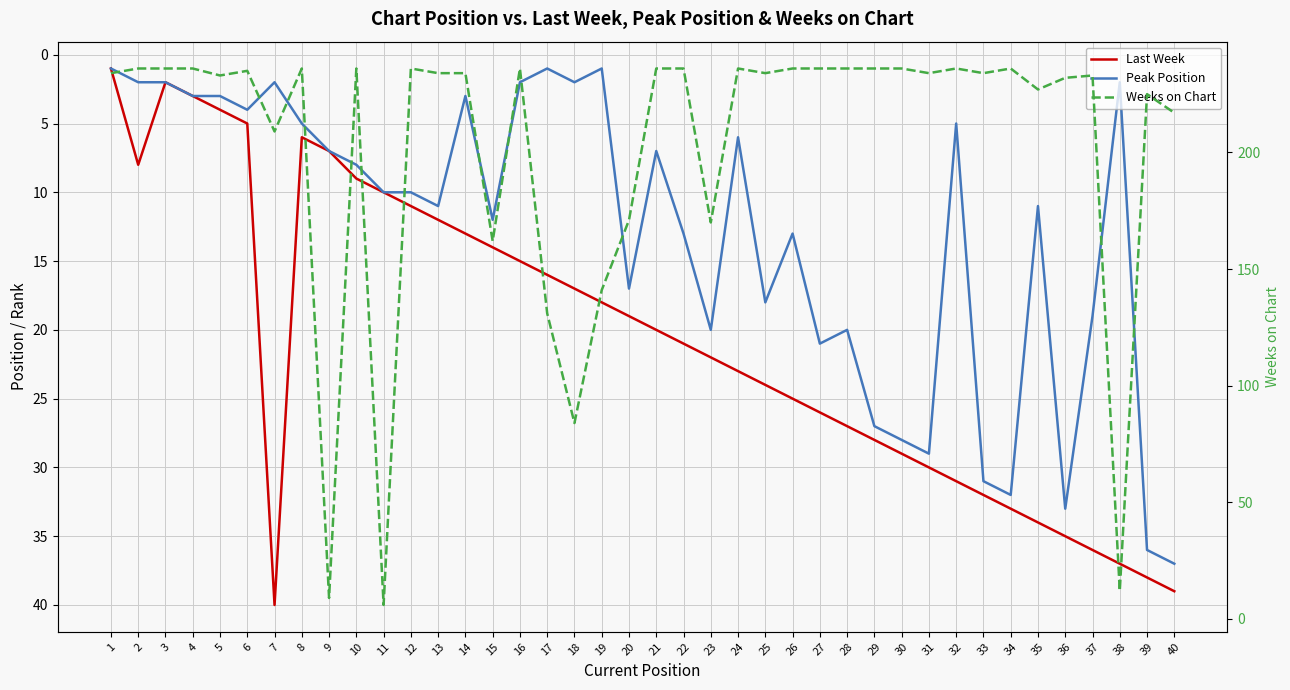

The value of Last Week at 38 is 37. True or false?

True